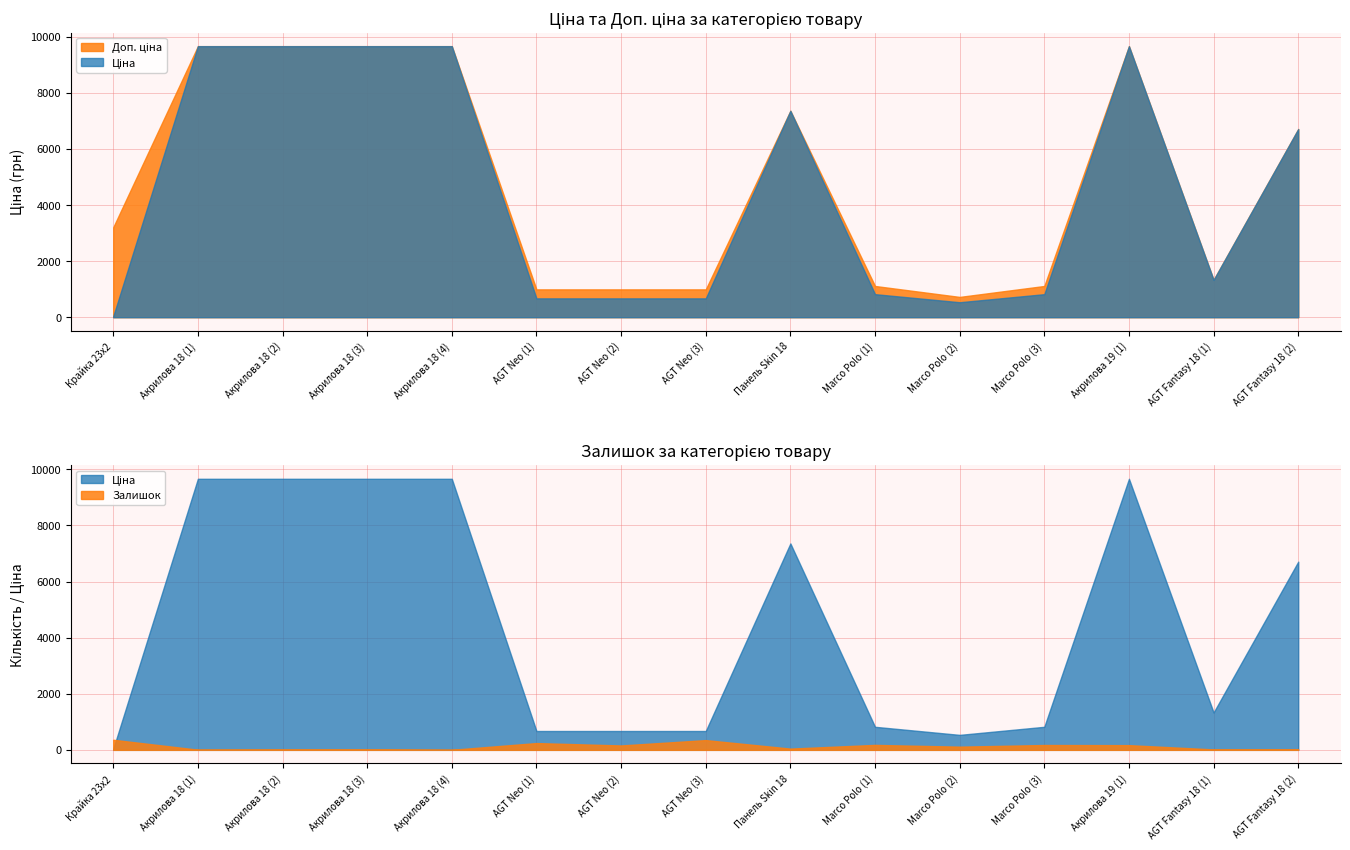

What position from the left is Крайка 23x2?

1